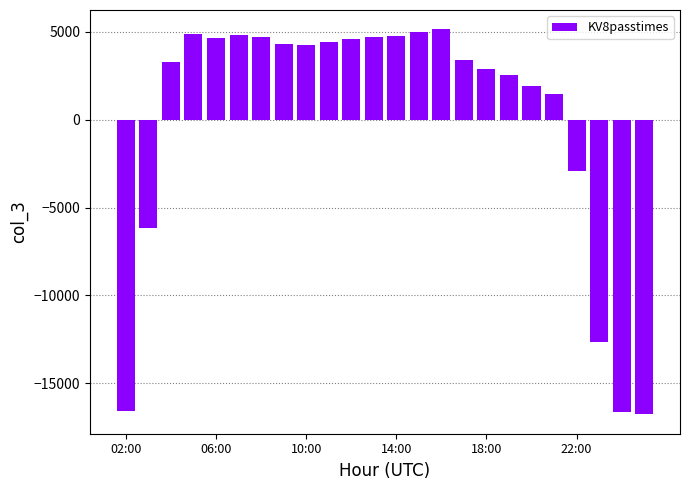

What is the value of the 3rd bar from the left?

3292.3